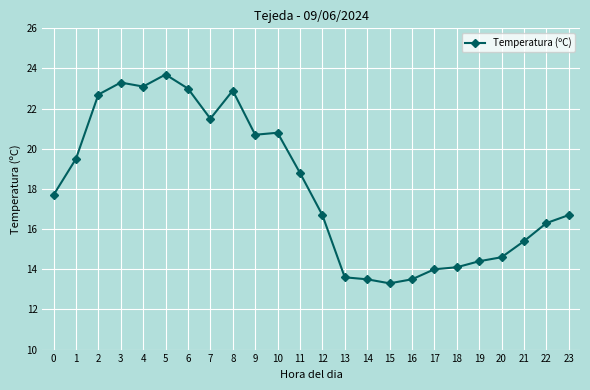

How many distinct data groups are displayed?

1